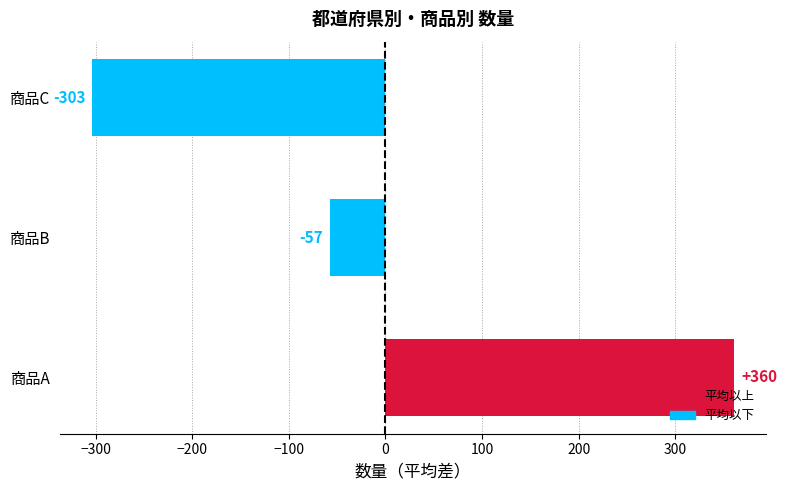

What is the greatest value displayed?

360.7